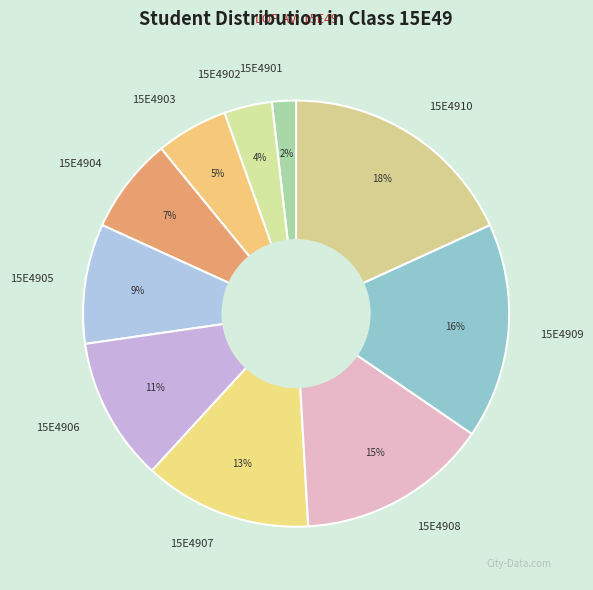

To the nearest percent, what percentage of the pie is 15E4910?

18%